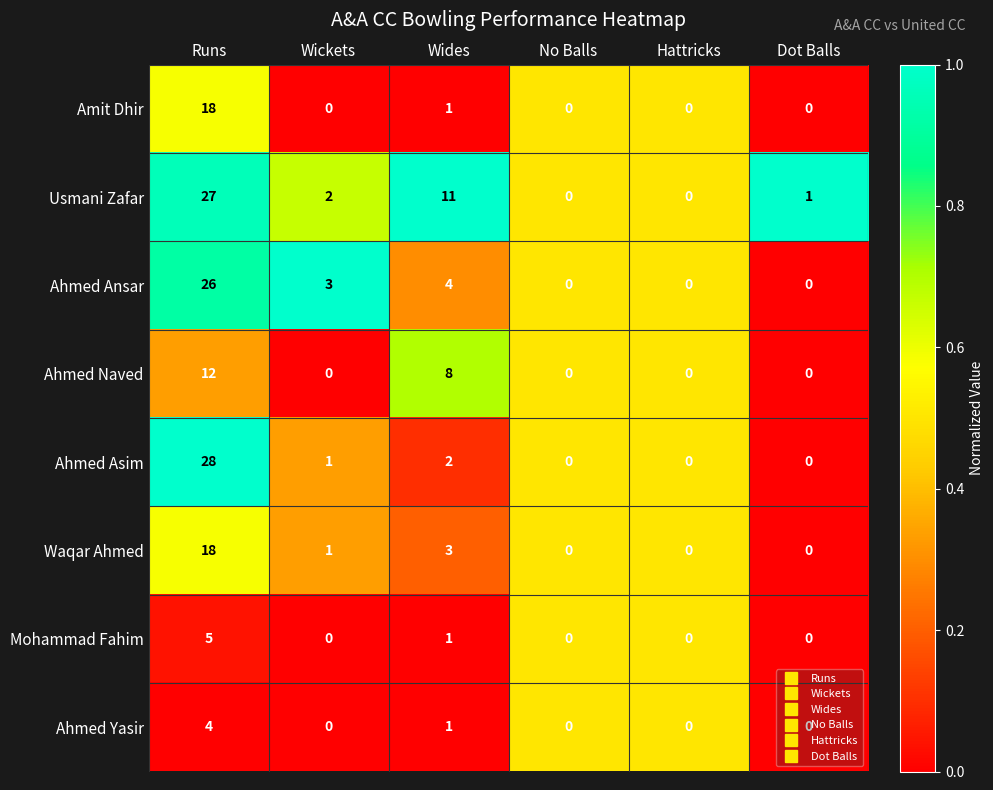

The value of Amit Dhir at Dot Balls is 0. True or false?

True